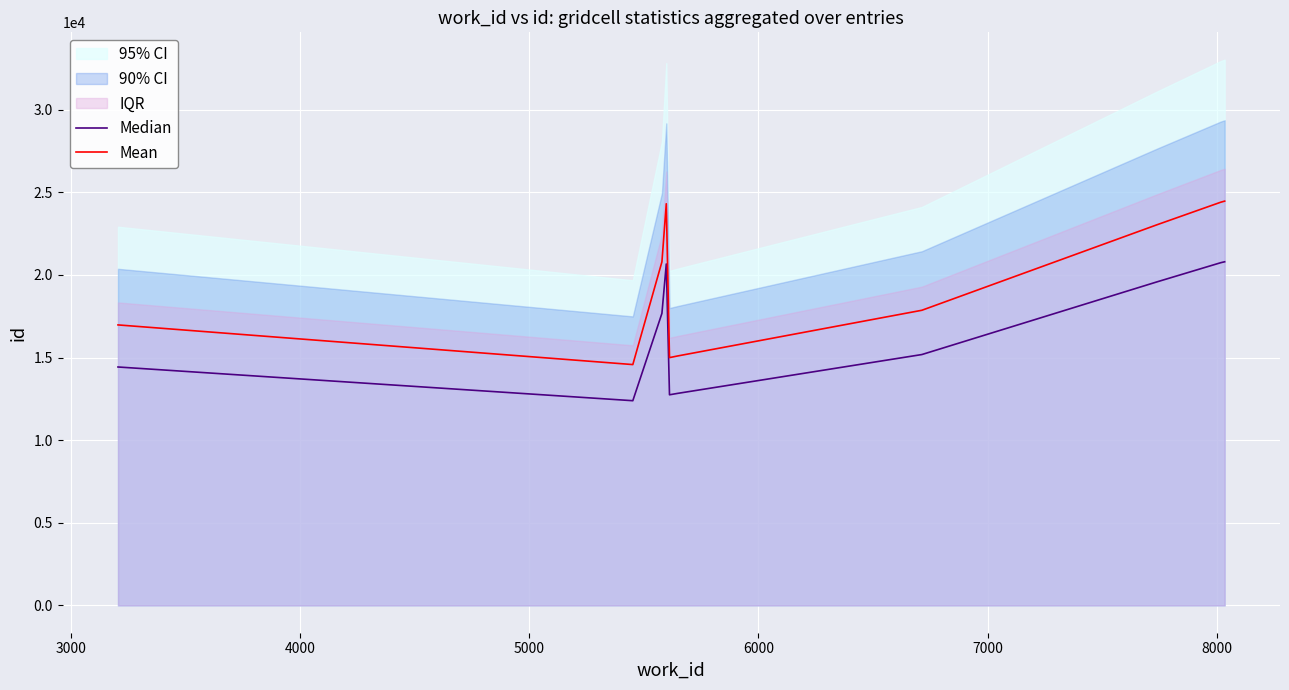

True or false: Median and Mean intersect in this chart.

False